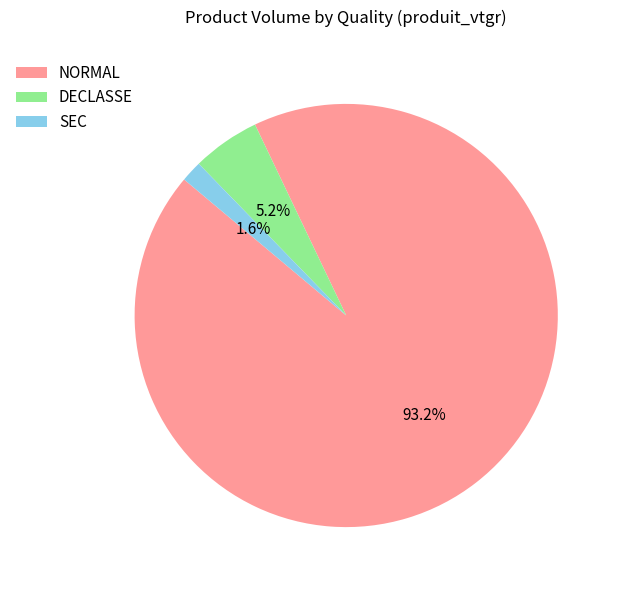

Rank the categories by value from lowest to highest.

SEC, DECLASSE, NORMAL